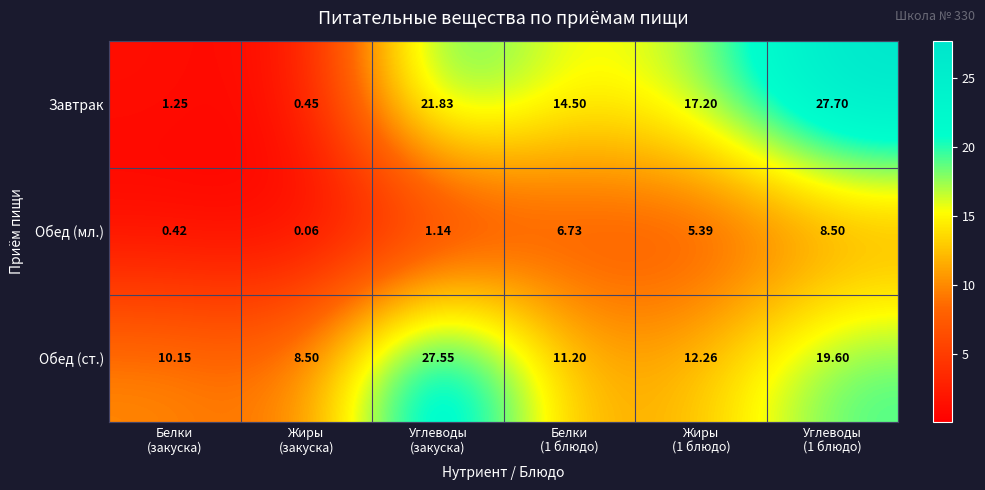

Which series has the largest range (max minus min)?

Завтрак